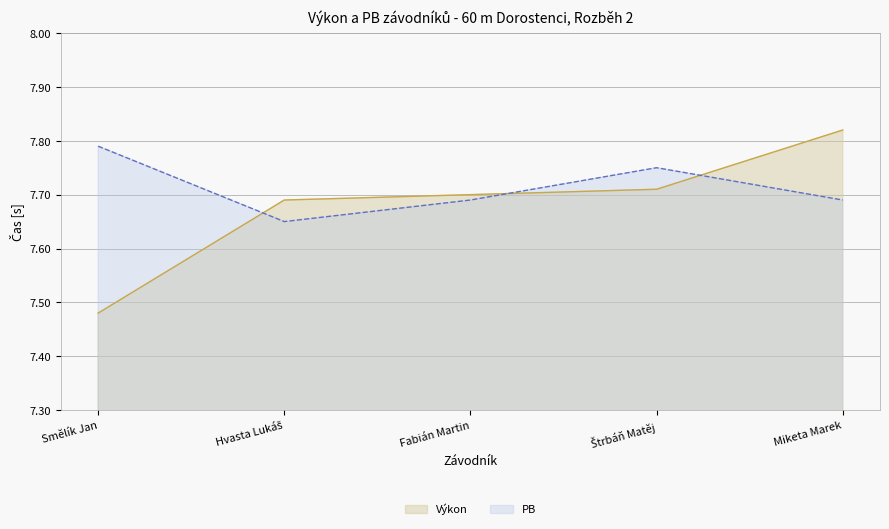

True or false: Výkon has a value of 7.7 at Fabián Martin.

True